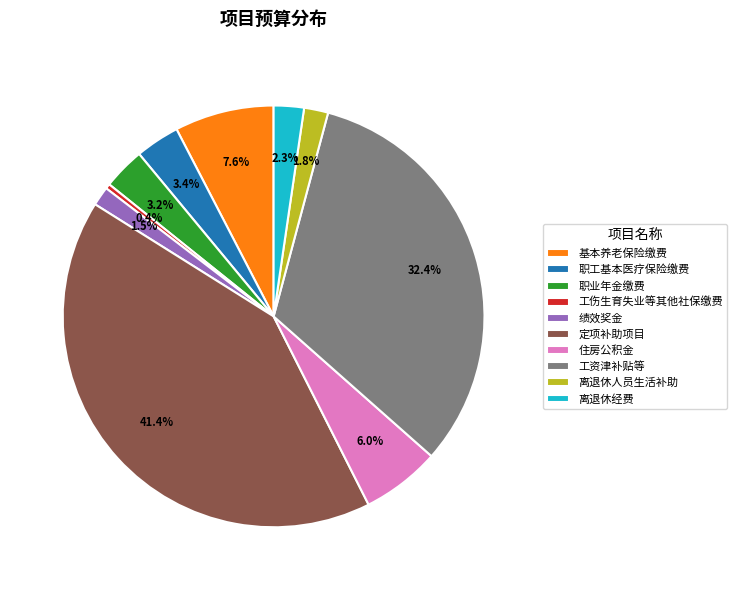

What is the largest slice in the pie chart?

定项补助项目